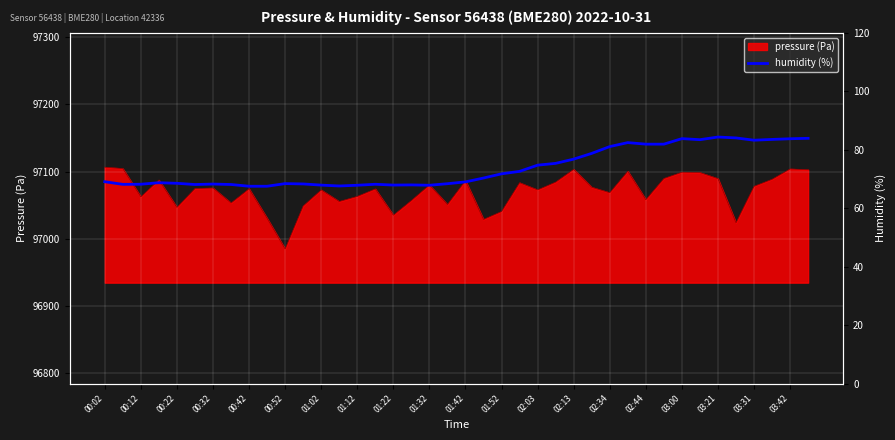

What is the maximum value for pressure (Pa)?

97106.4